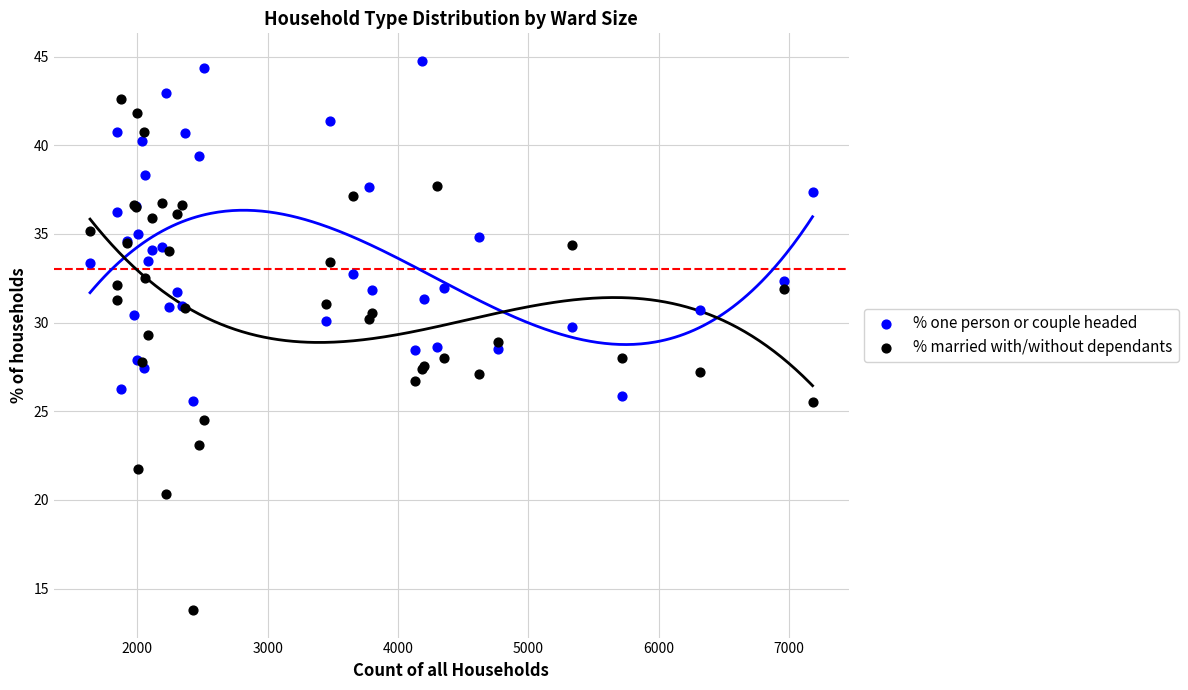

Which series contains the lowest Y value?

% married with/without dependants